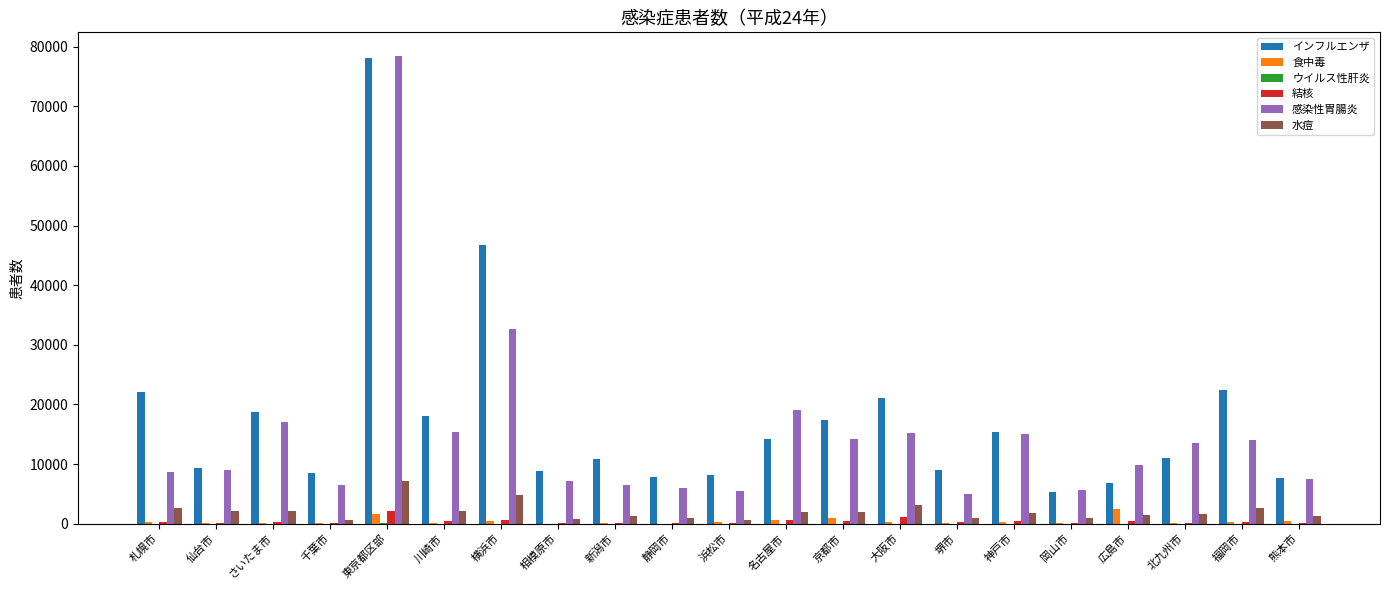

At which category is the sum across all series the highest?

東京都区部